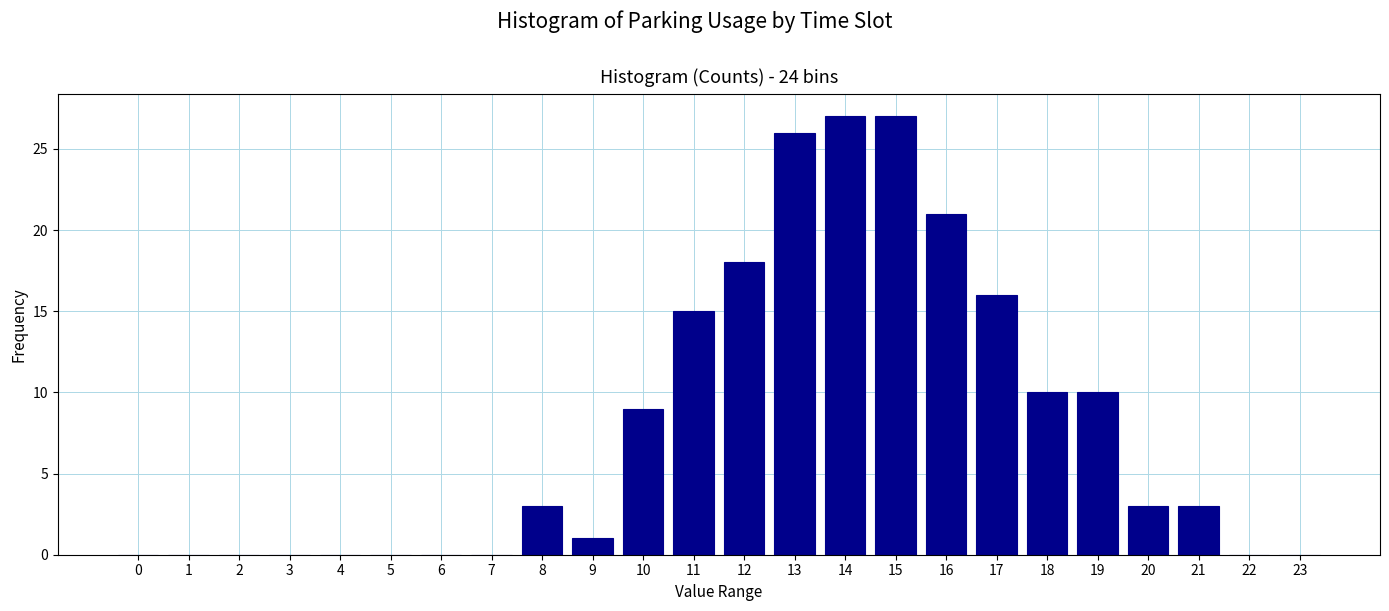

Reading left to right, extract all data points from this chart.

0=0	1=0	2=0	3=0	4=0	5=0	6=0	7=0	8=3	9=1	10=9	11=15	12=18	13=26	14=27	15=27	16=21	17=16	18=10	19=10	20=3	21=3	22=0	23=0